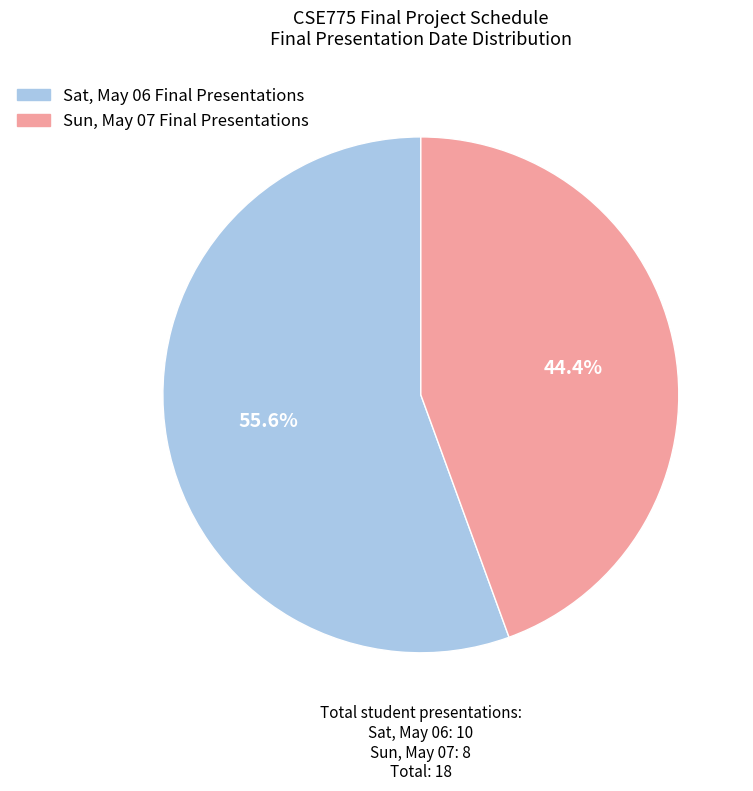

Is there any slice that represents more than half of the pie?

Yes